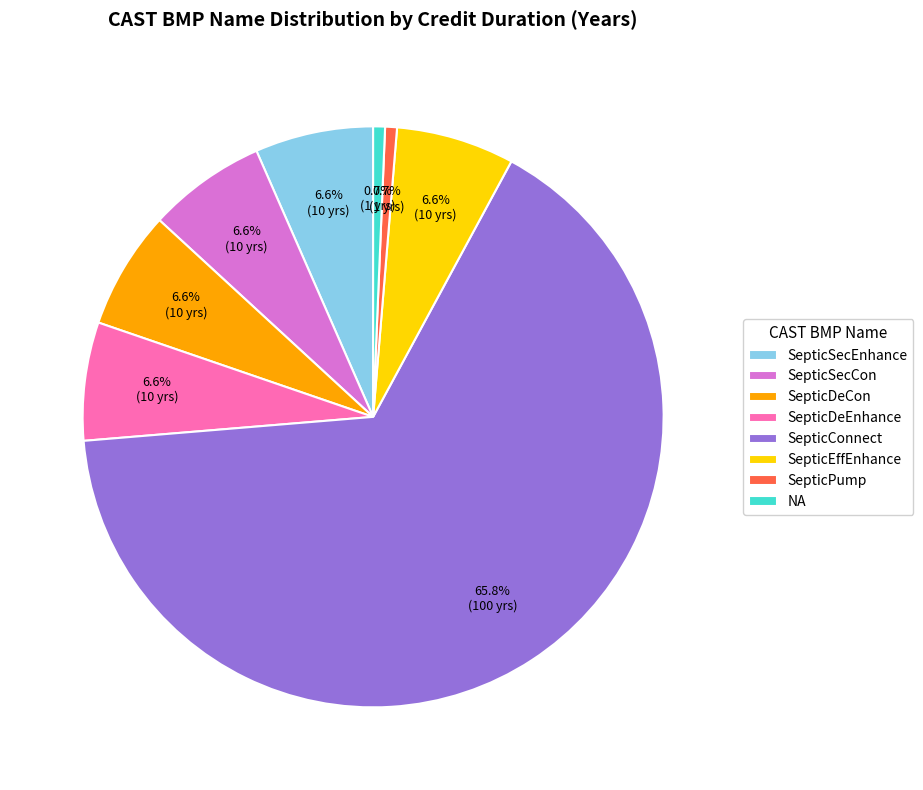

Is it true that SepticSecEnhance is 16% of the pie?

False